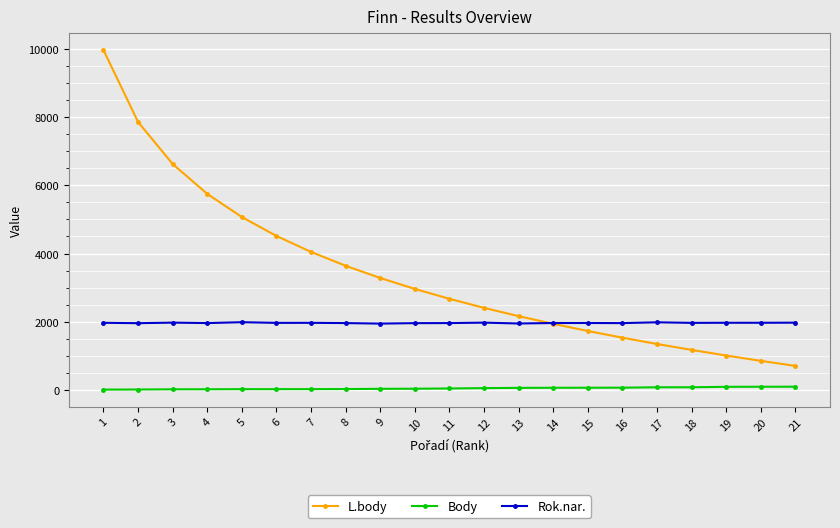

At how many categories does at least one series exceed 6086?

3